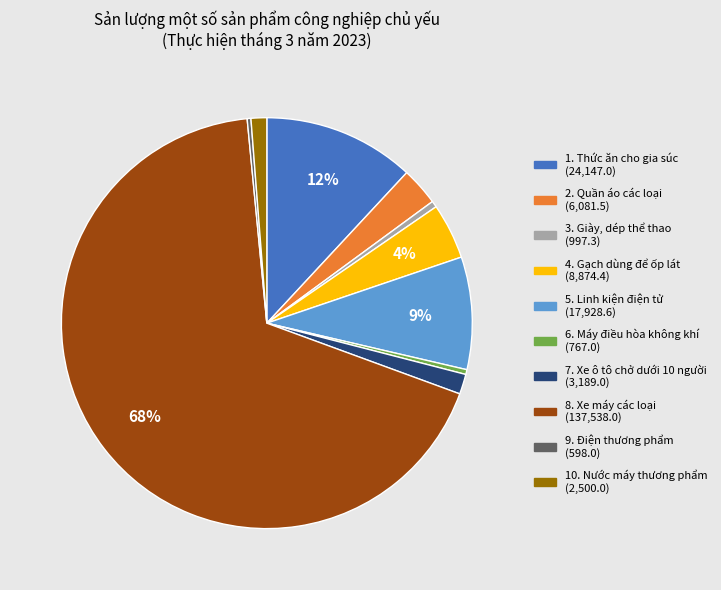

To the nearest percent, what is the average slice percentage?

10%